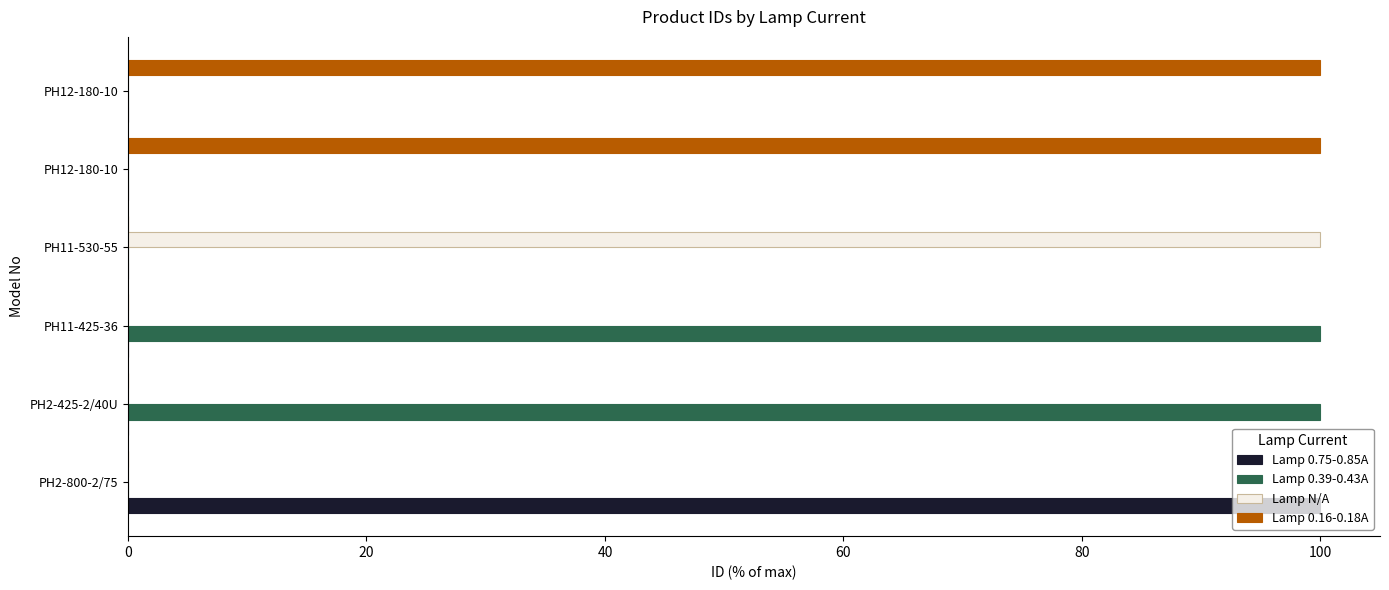

Count the number of data series in this chart.

4